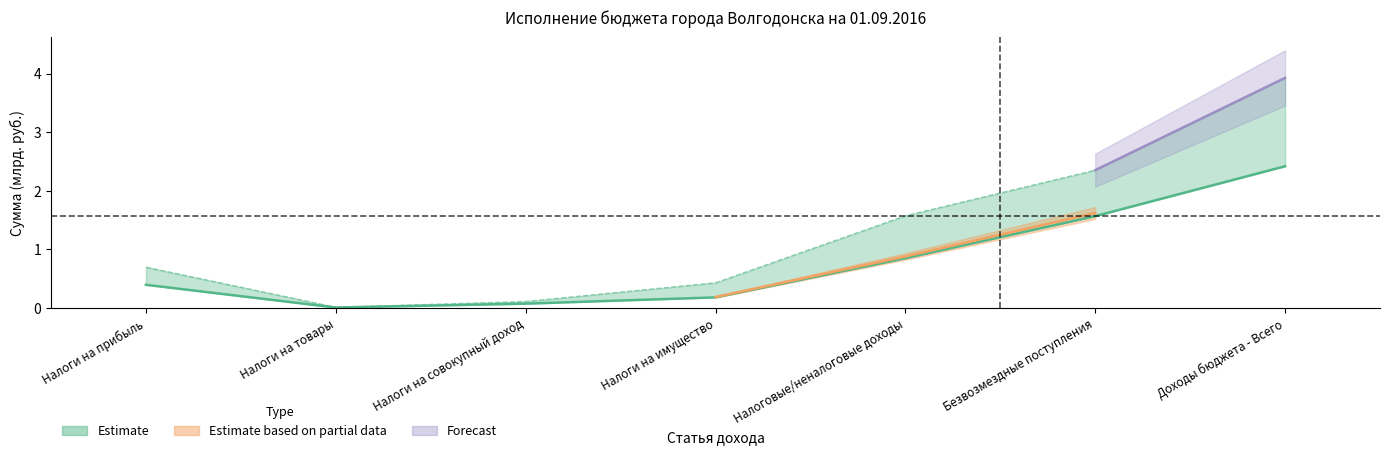

Is it true that Executed equals 0.3 at Налоги на имущество?

False